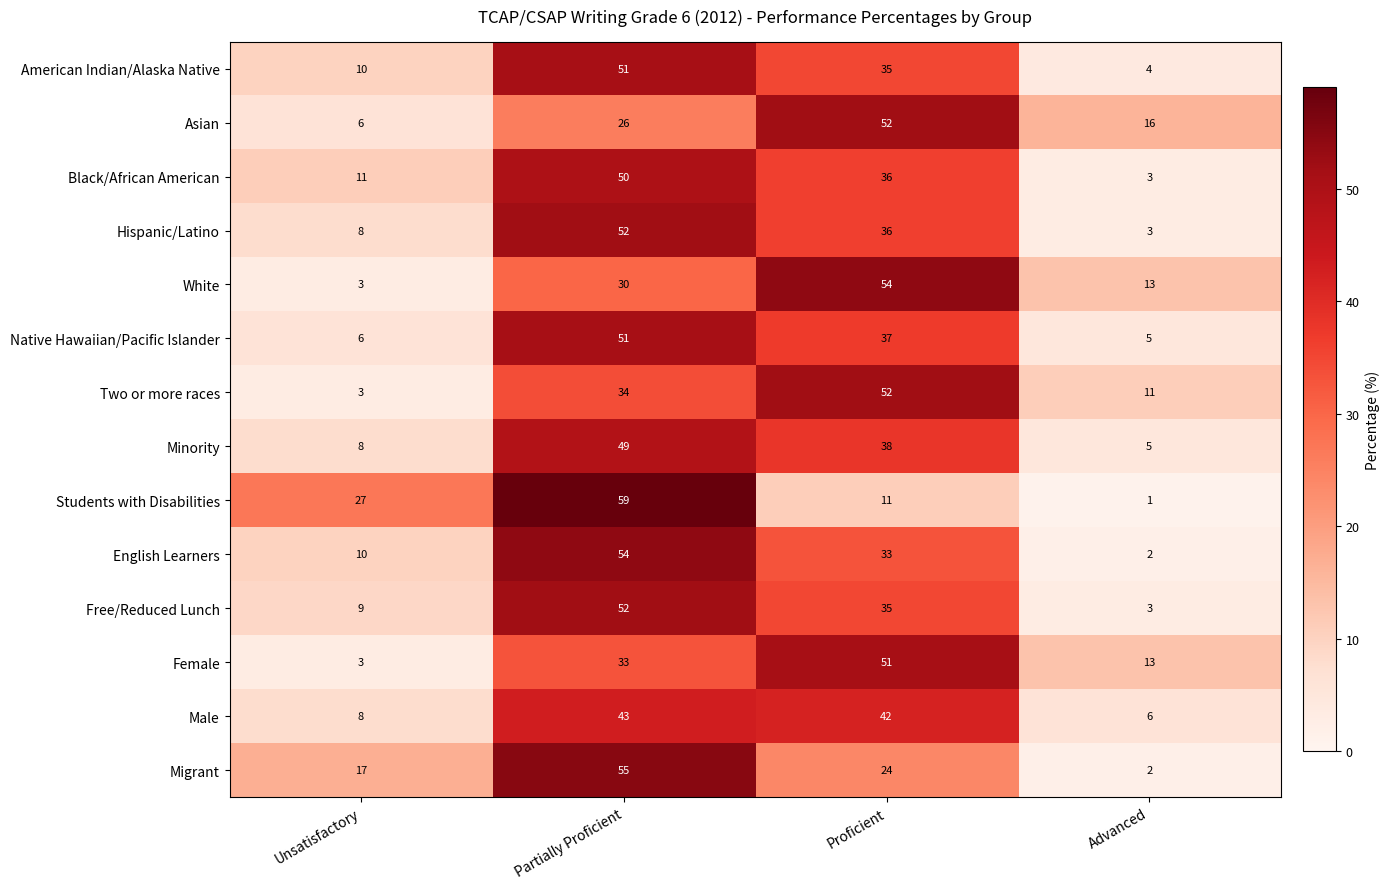

What is the spread (max minus min) of values at Proficient?

43